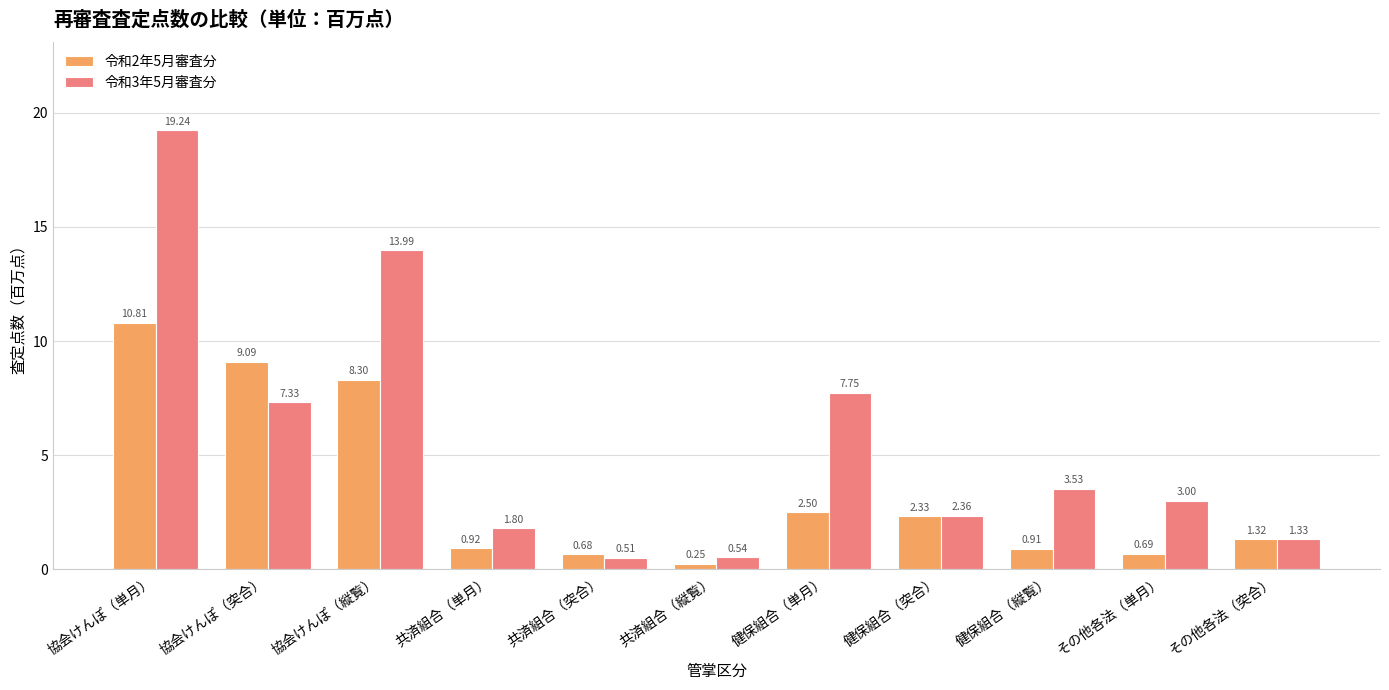

Which series has the largest total across all categories?

令和3年5月審査分